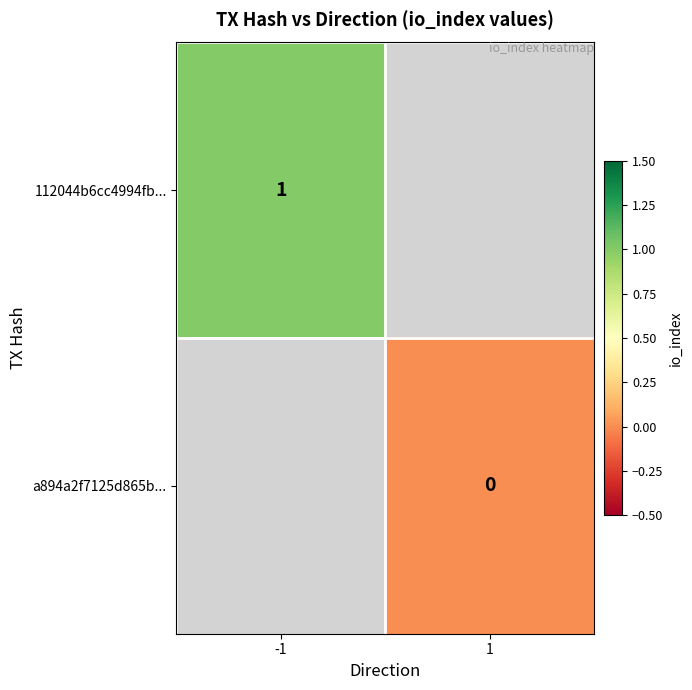

True or false: 112044b6cc4994fb... has a value of 1 at -1.

True